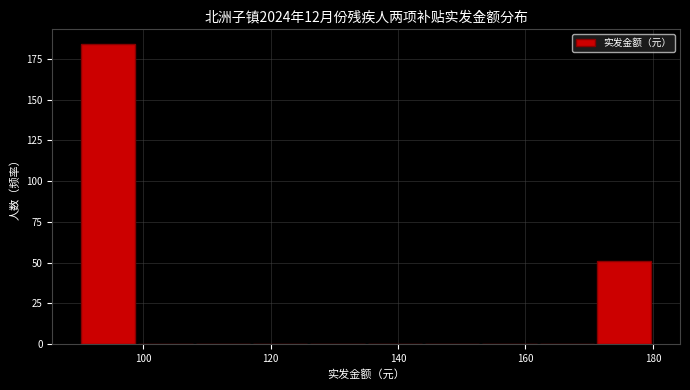

What is the height of the bar covering 90 to 99 on the x-axis? Neither the bar edges nor the heights are printed on the chart, so give them approximately, as read against the axes.

185